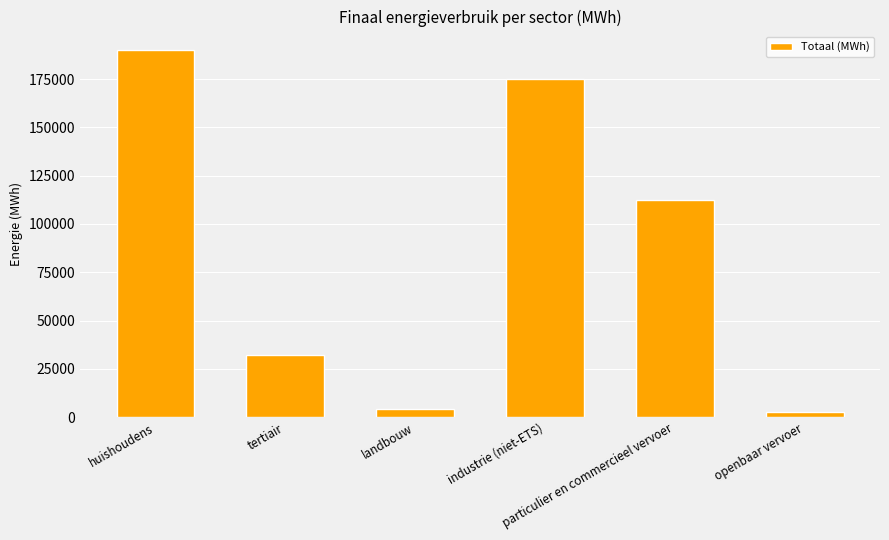

What is the difference between the maximum and minimum values?

187614.6